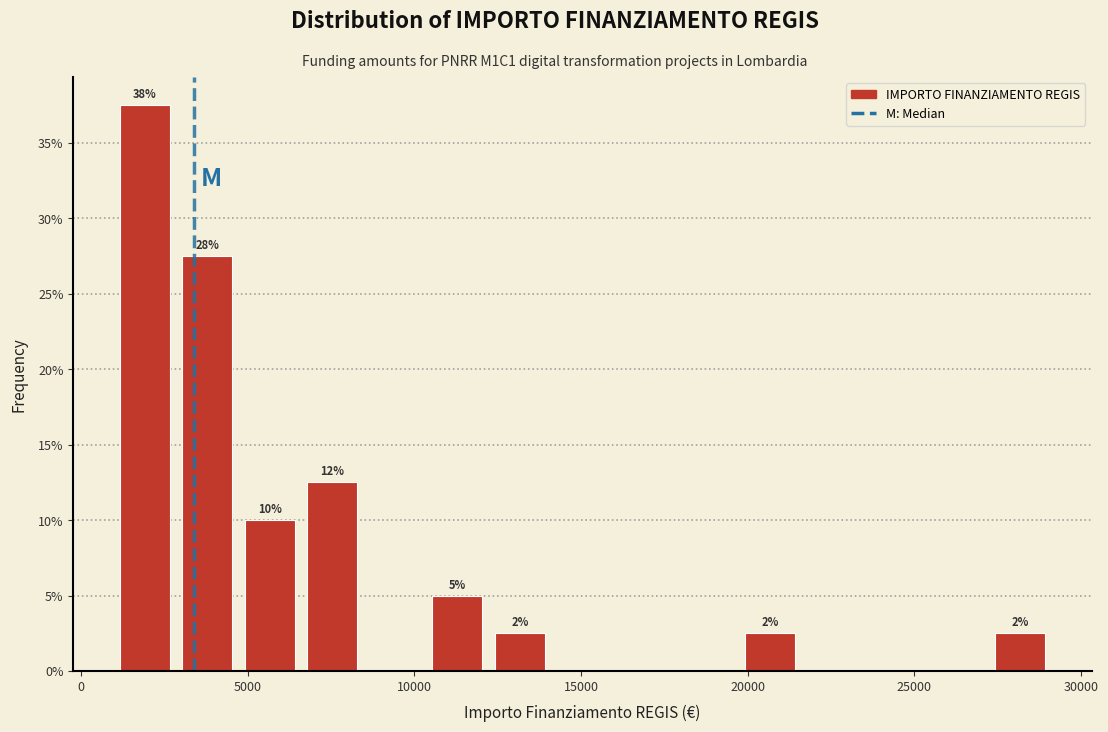

Read against the x-axis, roughly where is the centre of the tallest bar?

2000